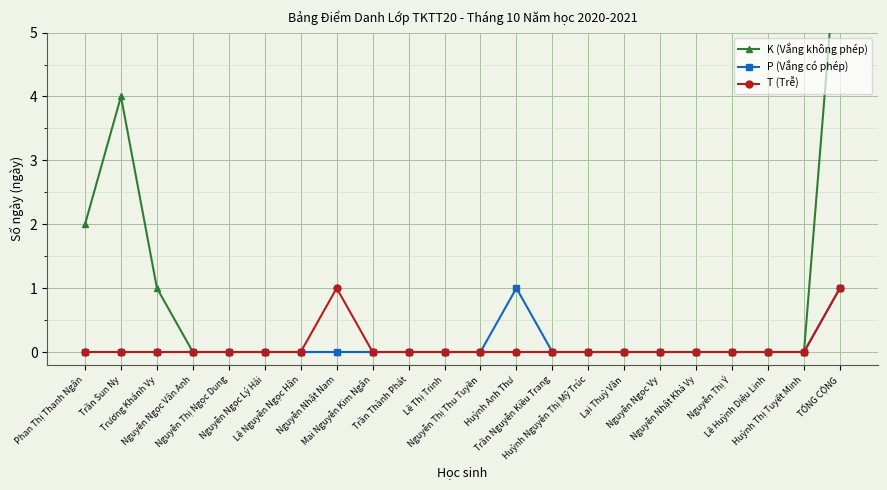

What position from the right is Nguyễn Nhật Khả Vy?

5